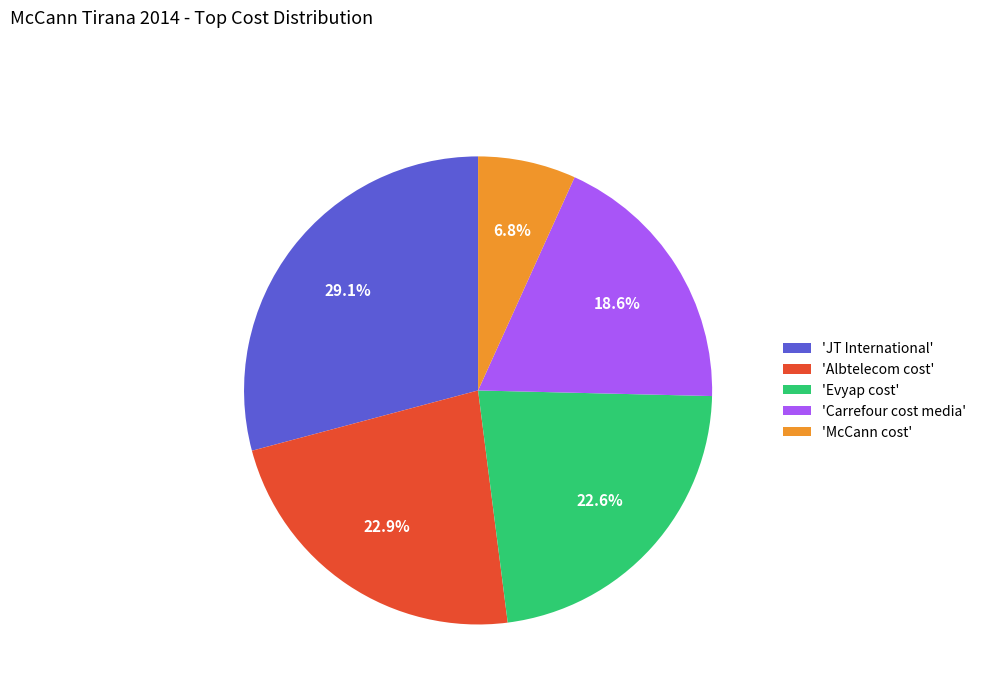

Which slice is the smallest?

'McCann cost'